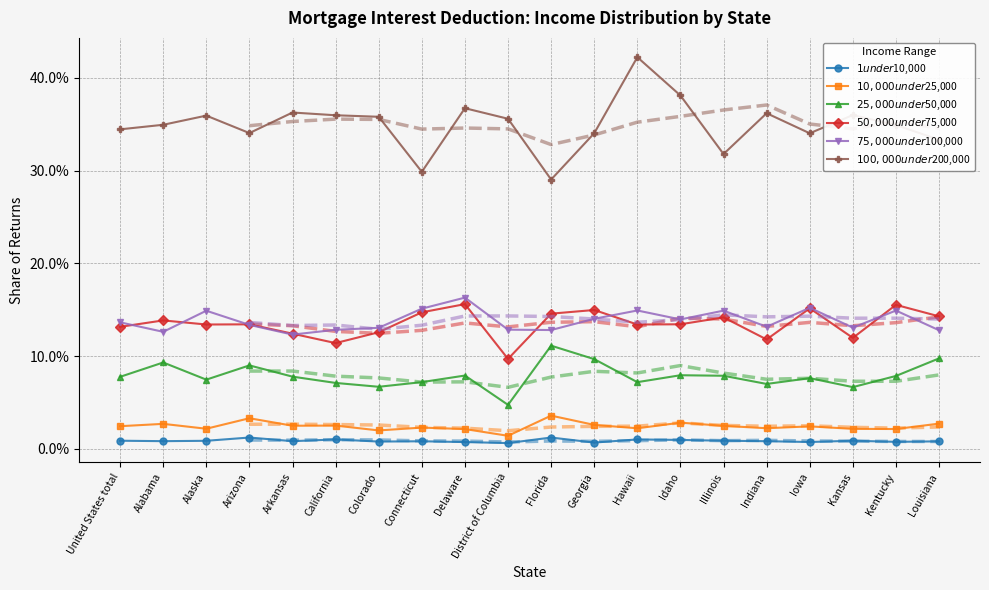

What is the difference between the highest and lowest values at Louisiana?

0.3